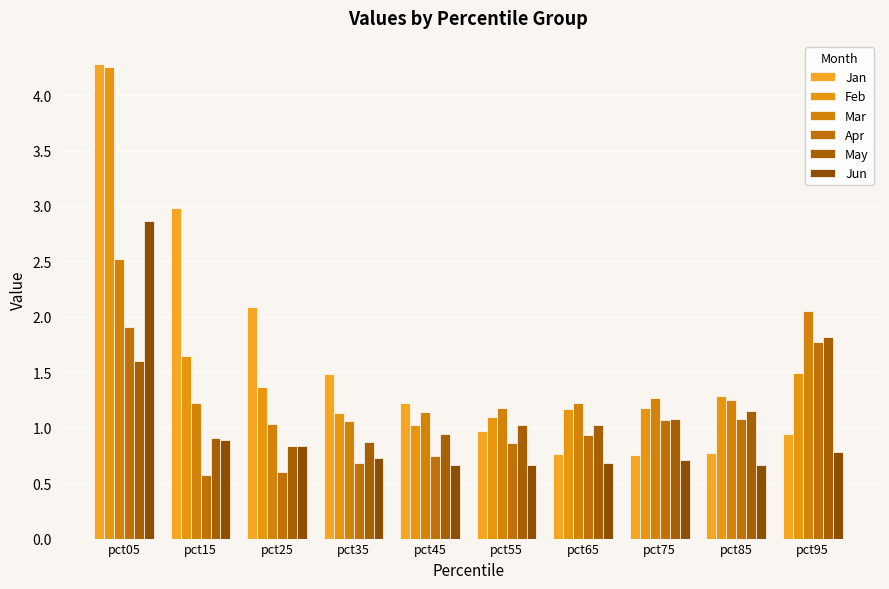

How many distinct data groups are displayed?

6